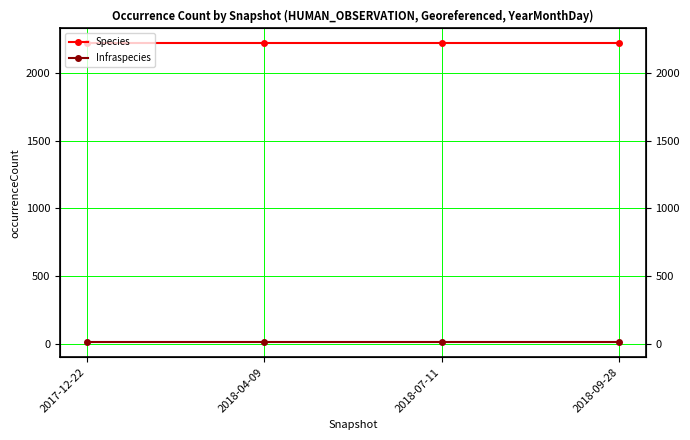

Between 2017-12-22 and 2018-04-09, which is larger?

2017-12-22